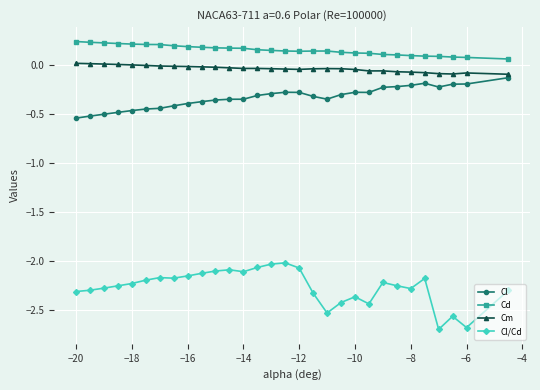

True or false: Cl/Cd and Cm intersect in this chart.

False